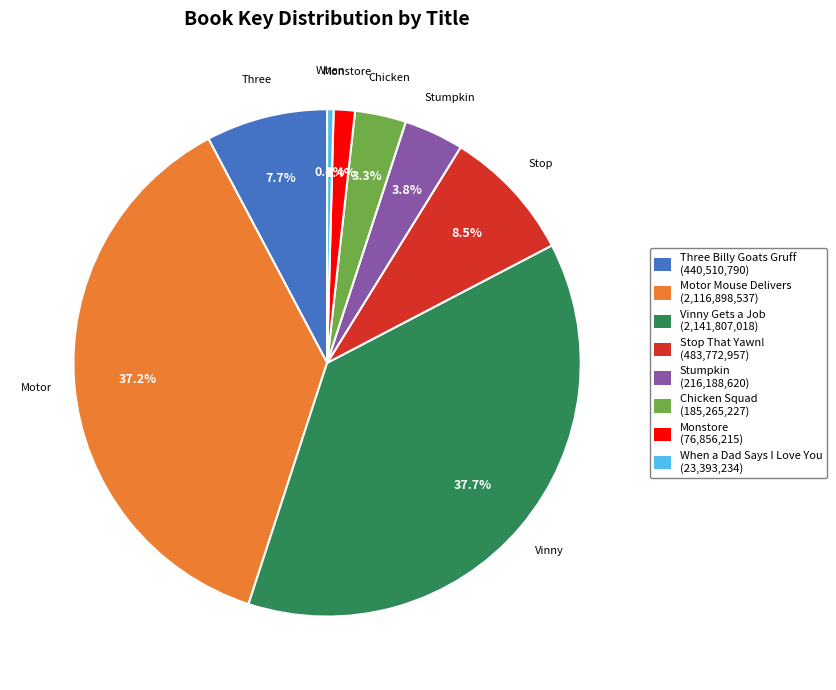

Does any single category account for the majority?

No